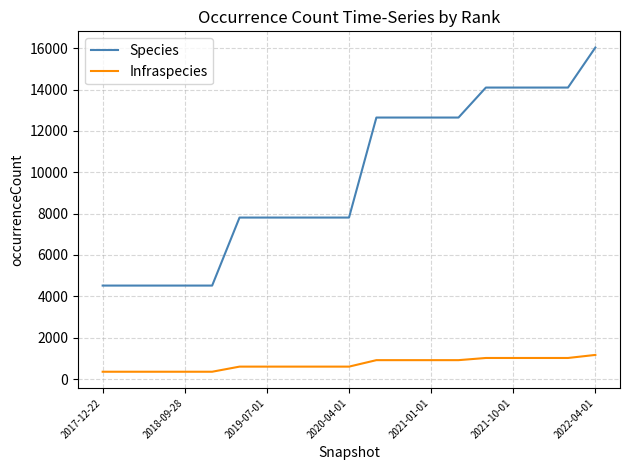

What is the difference between the maximum and minimum values in the Species series?

11510